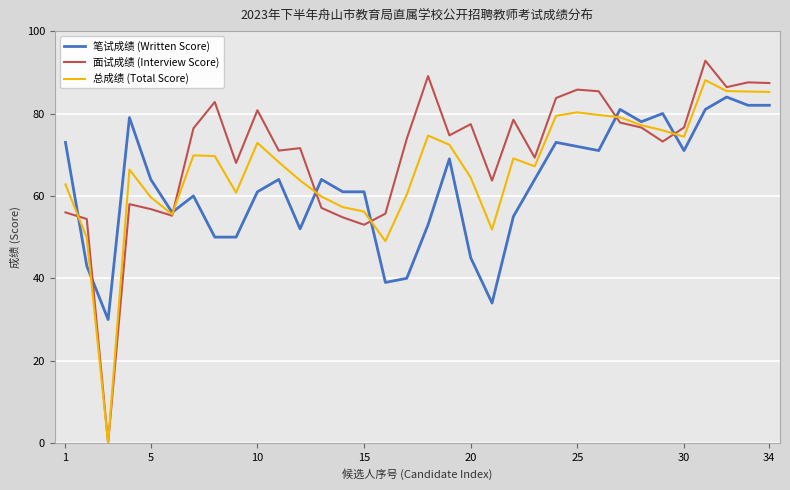

At how many categories does at least one series exceed 3?

34